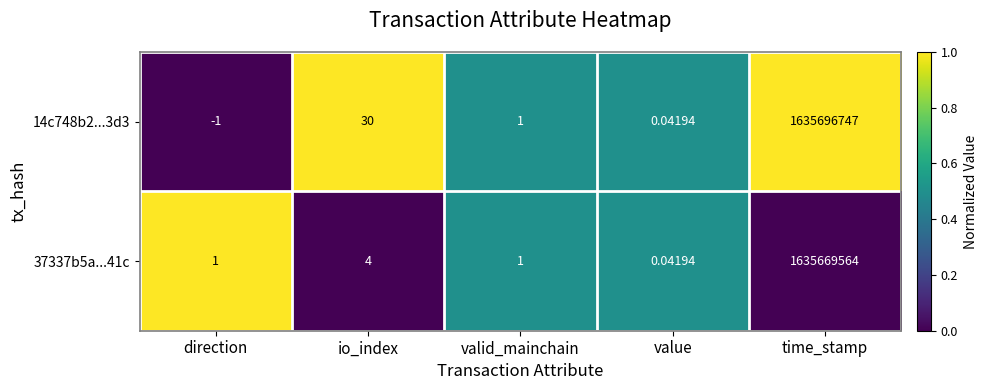

Which category has the lowest value in the 37337b5a...41c series?

value